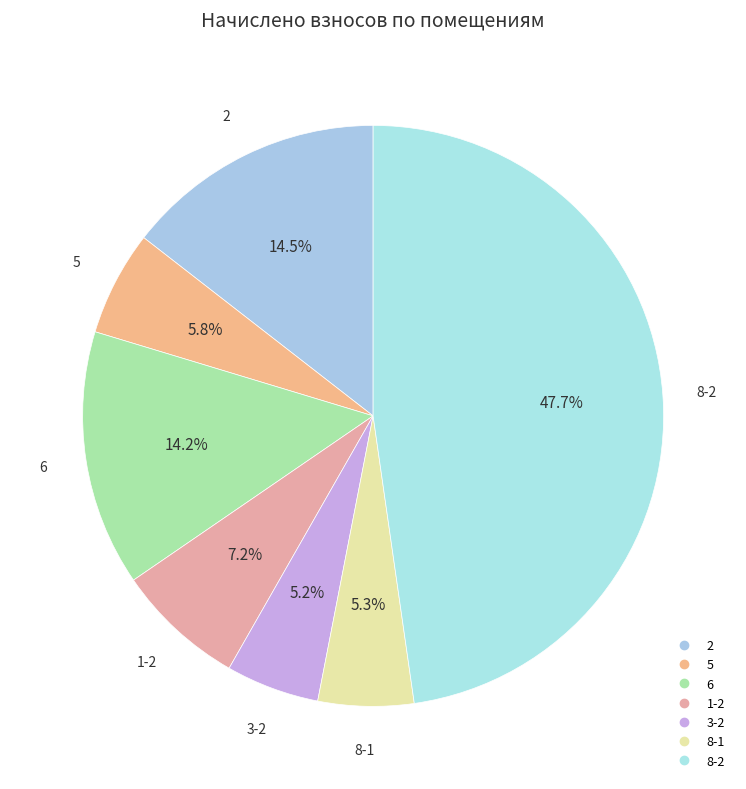

Rank the categories by value from lowest to highest.

3-2, 8-1, 5, 1-2, 6, 2, 8-2